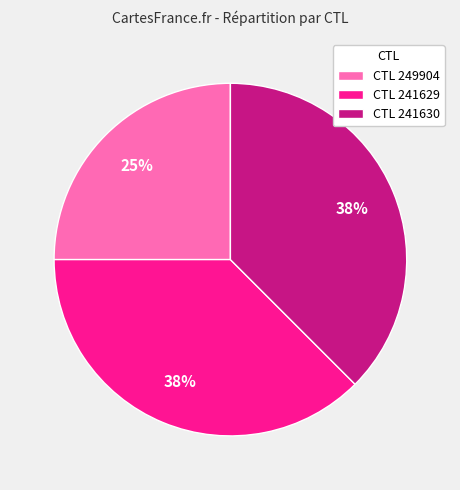

Which category has the smallest portion of the pie?

CTL 249904